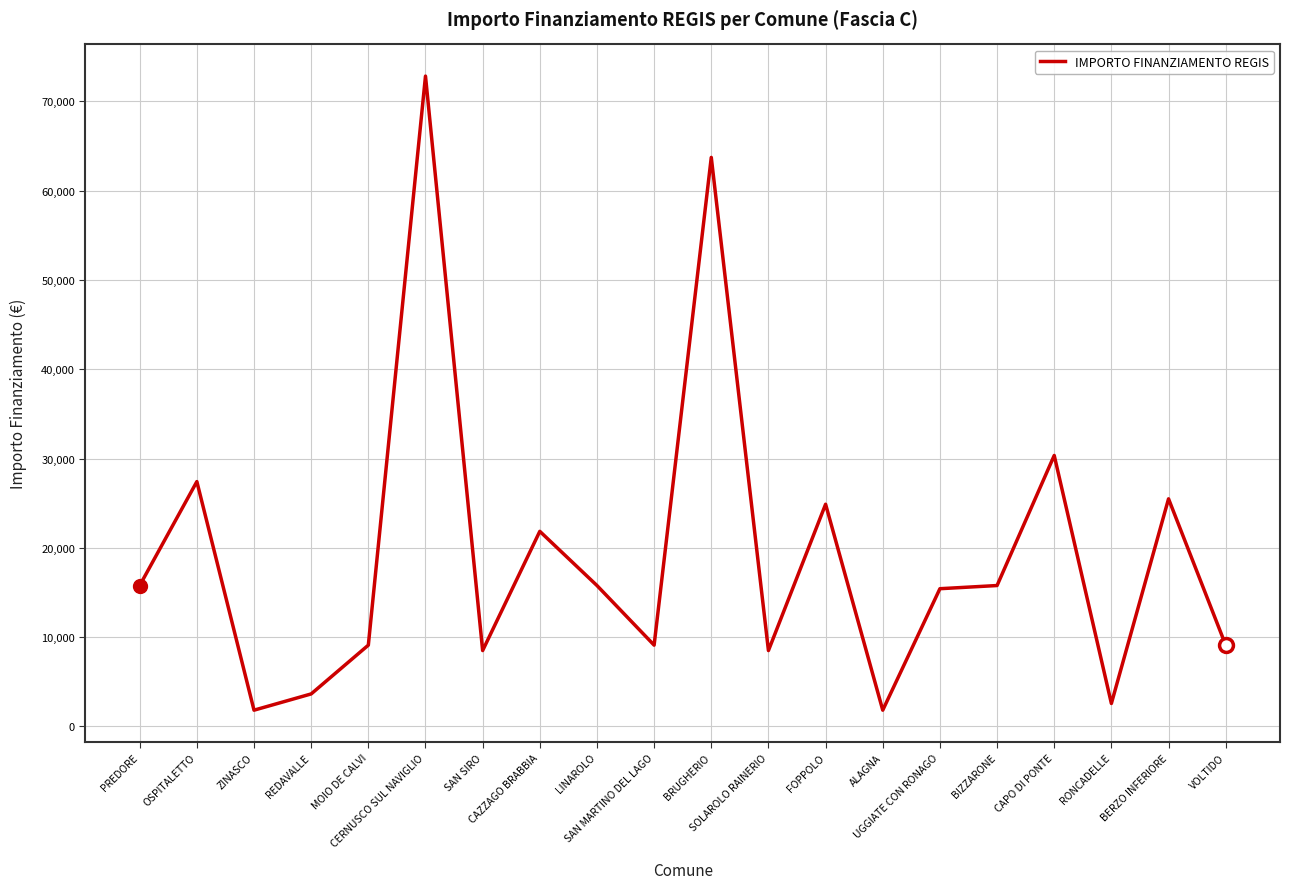

True or false: the data shows 3949 at LINAROLO.

False